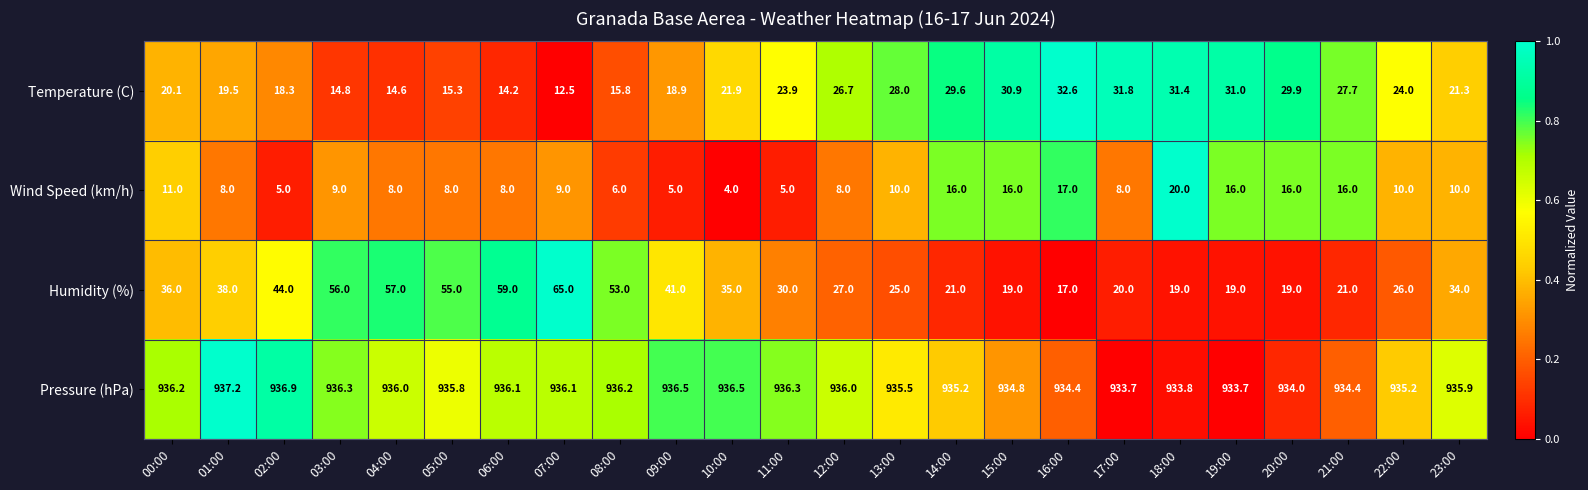

What is the spread (max minus min) of values at 17:00?

925.7